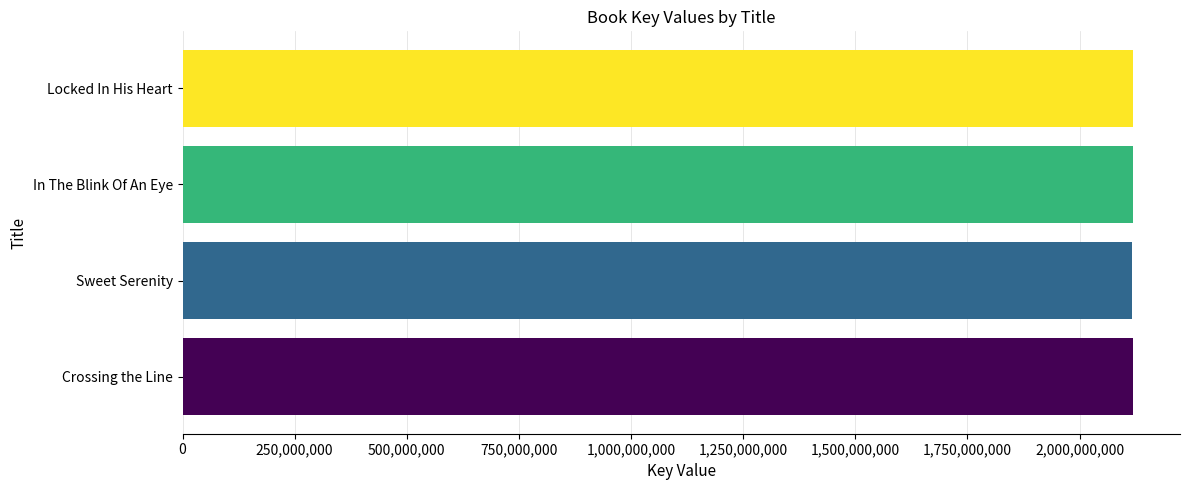

What is the difference between the second highest and second lowest values?

613